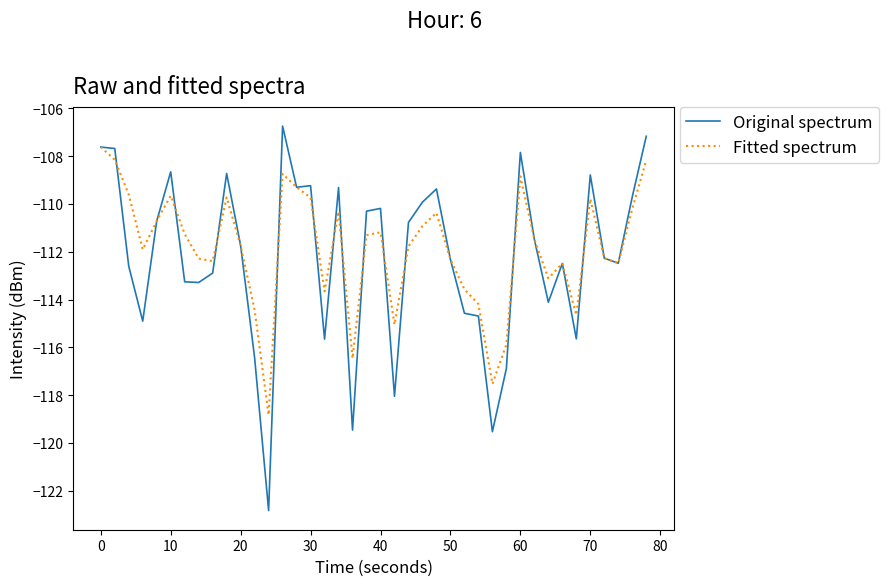

Which series has the widest spread of values?

Original spectrum